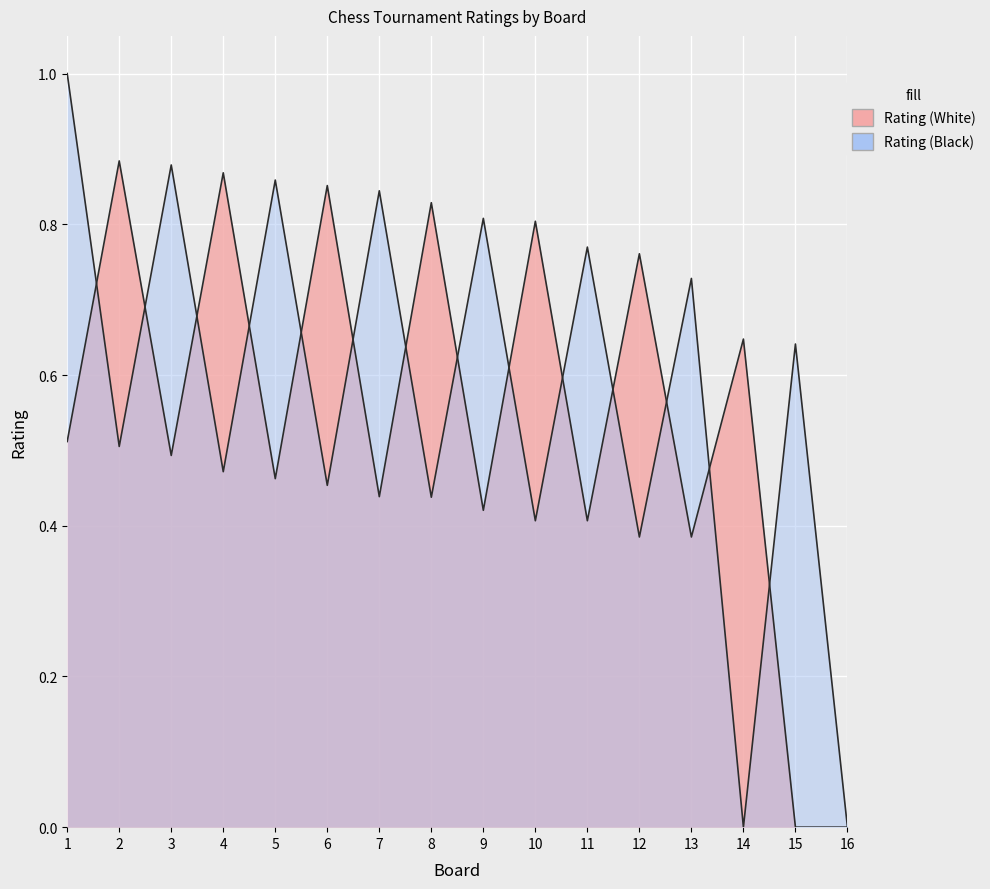

The Rating (Black) series shows 0.1 at 12. True or false?

False